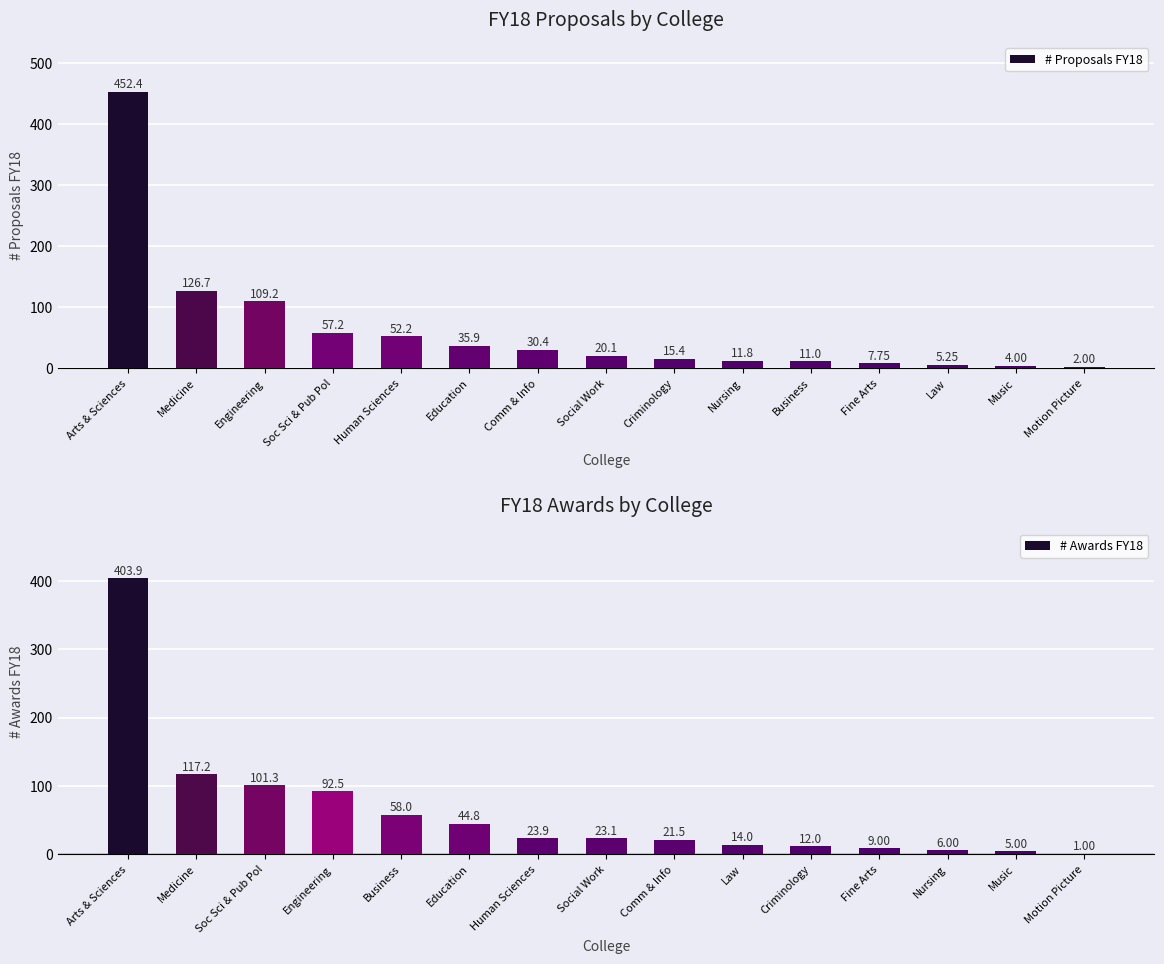

At which category is the sum across all series the highest?

Arts & Sciences